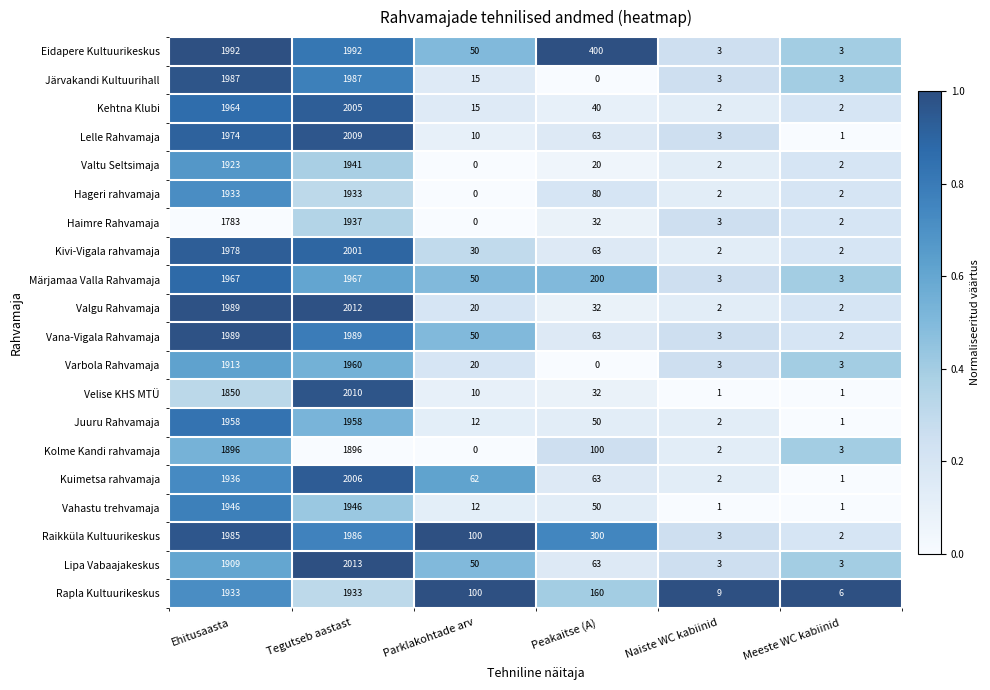

Is it true that Rapla Kultuurikeskus equals 67 at Parklakohtade arv?

False